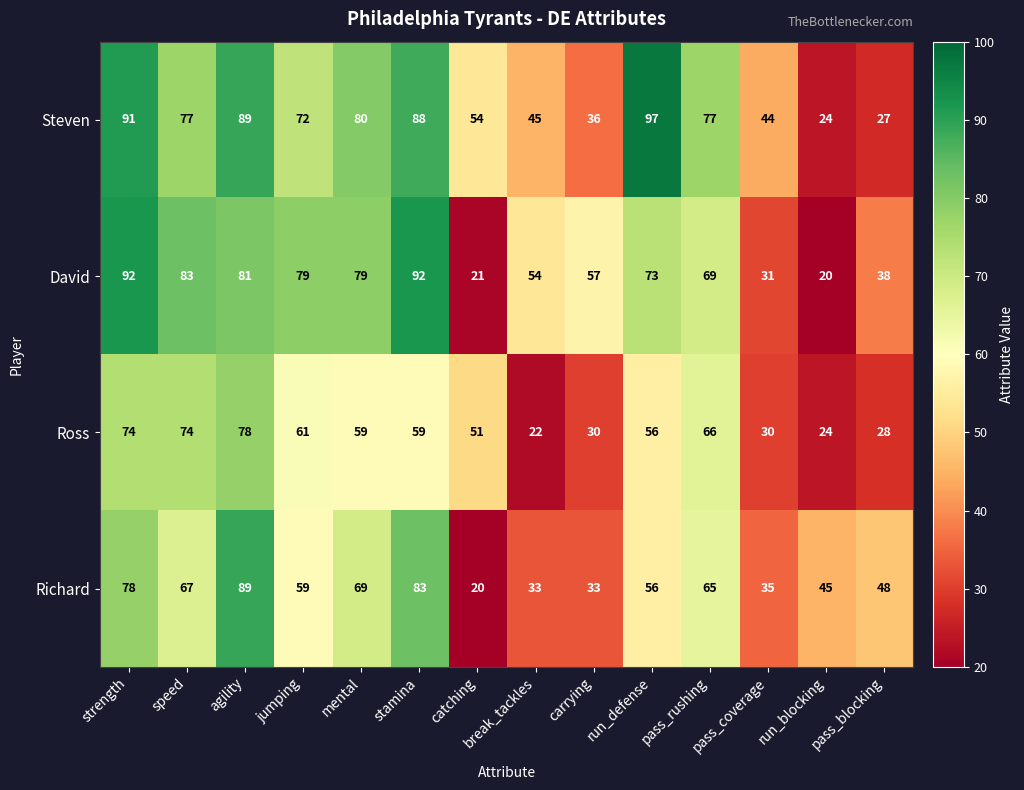

Is it true that Steven equals 89 at agility?

True